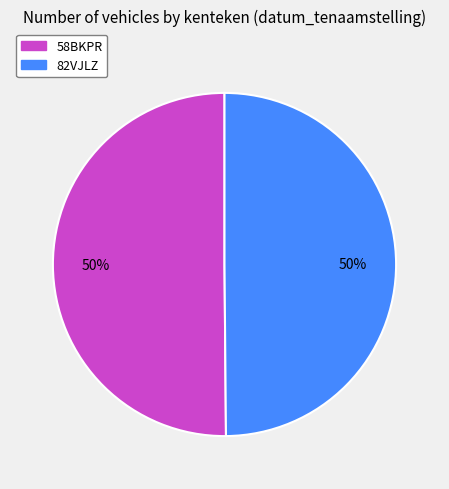

How many segments does this pie chart have?

2